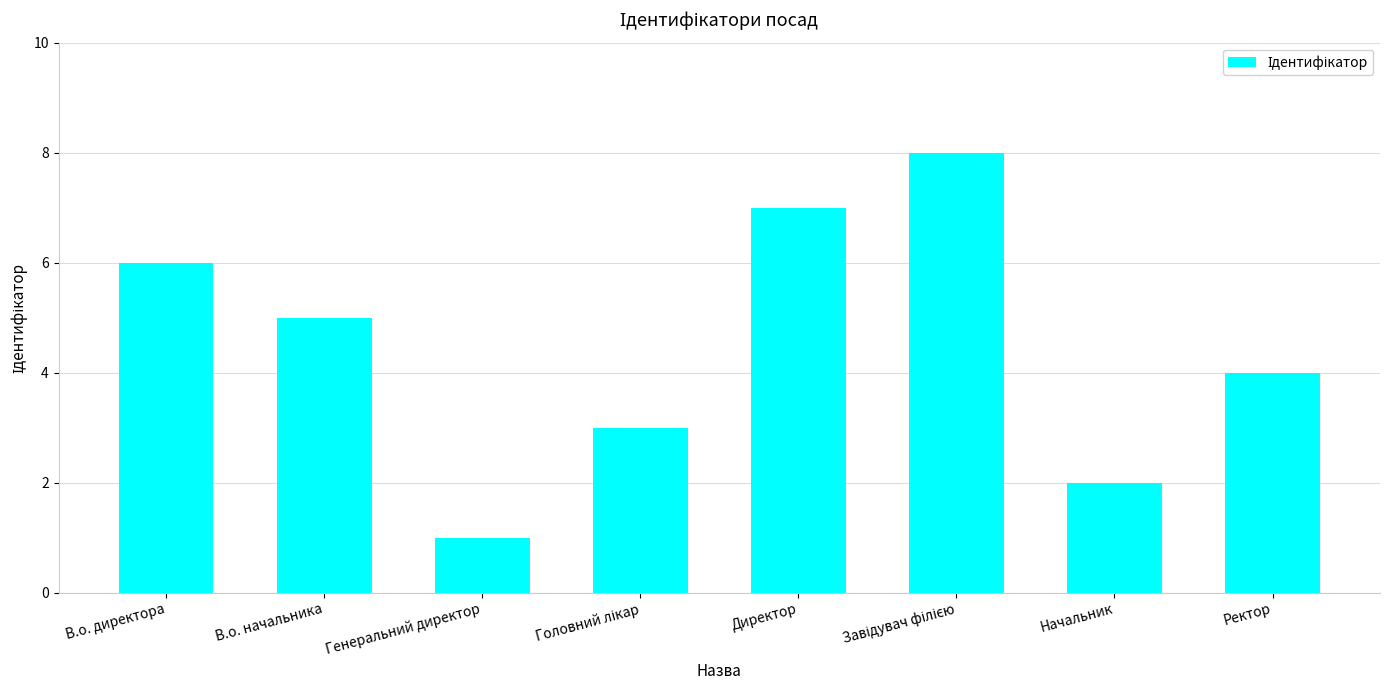

Reading right to left, extract all data points from this chart.

4	2	8	7	3	1	5	6